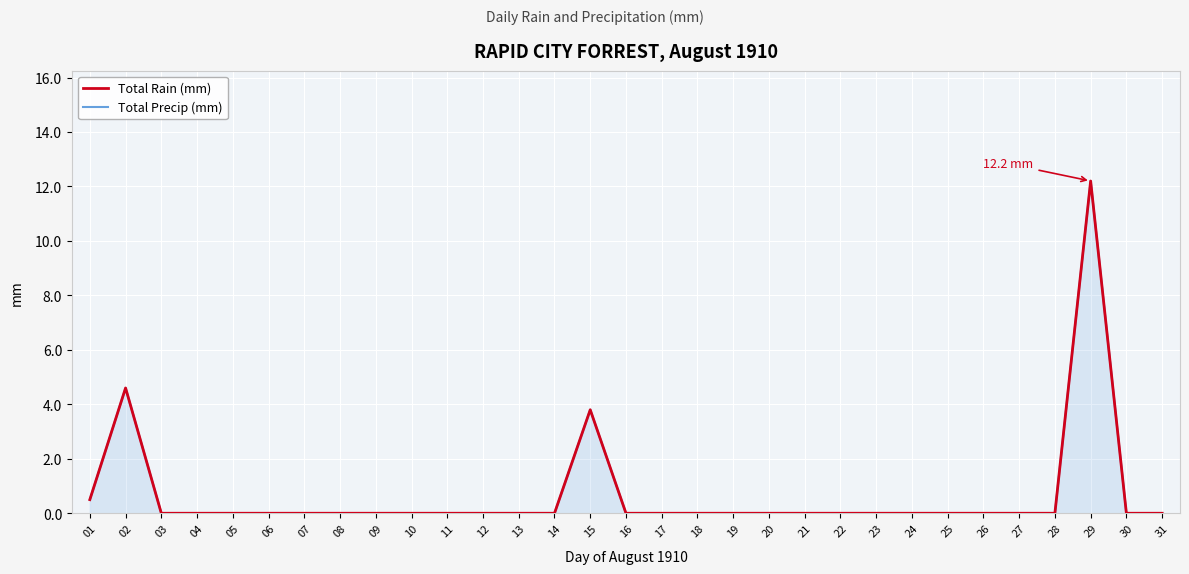

What is the difference between the maximum and minimum values in the Total Rain (mm) series?

12.2